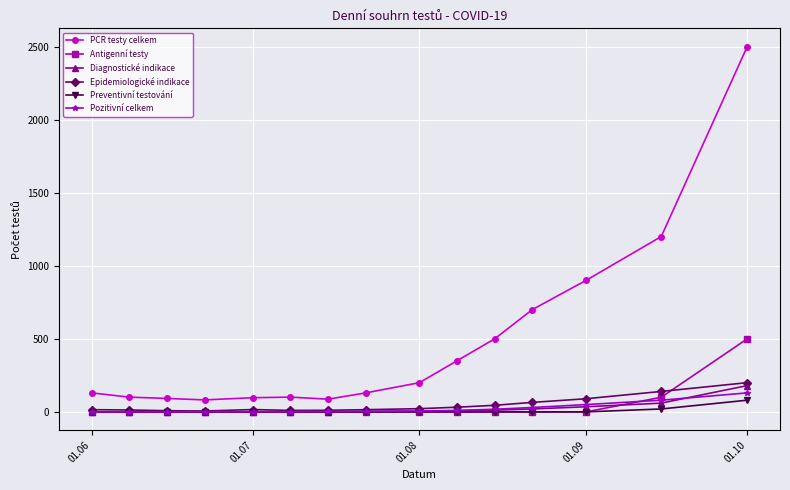

True or false: PCR testy celkem and Diagnostické indikace intersect in this chart.

False